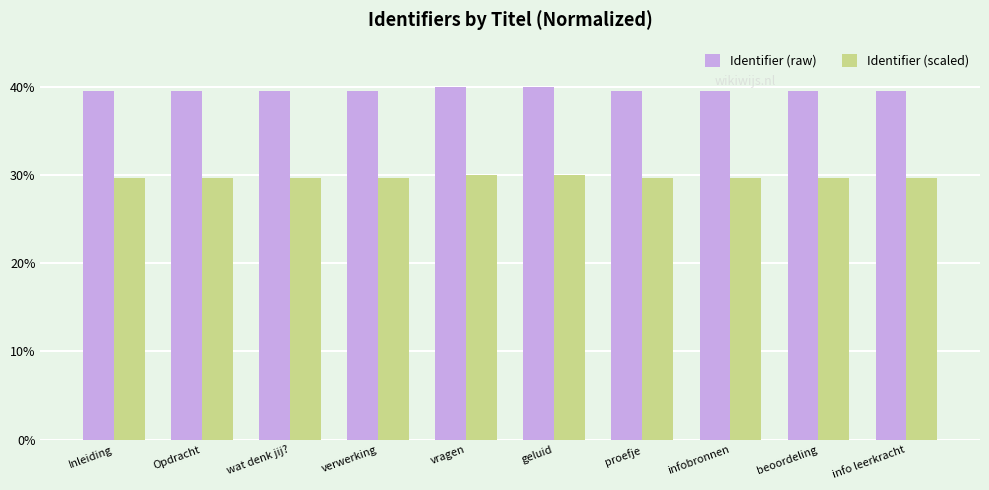

What is the difference between the highest and lowest values at Opdracht?

9.9